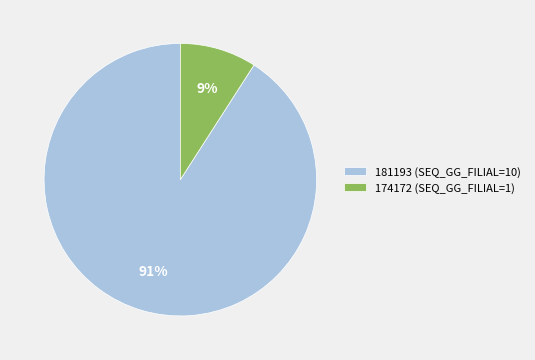

The 174172 (SEQ_GG_FILIAL=1) slice represents 17% of the pie. True or false?

False